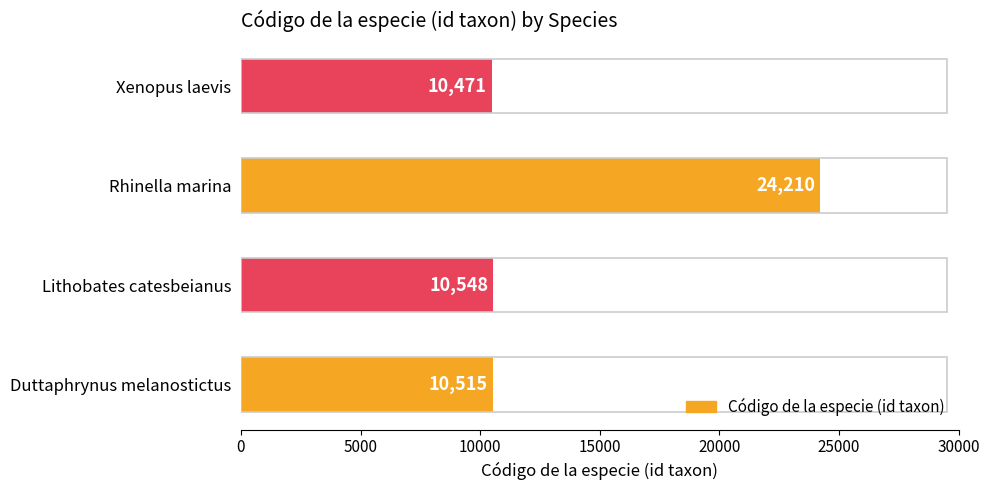

What is the difference between the second highest and minimum values?

77